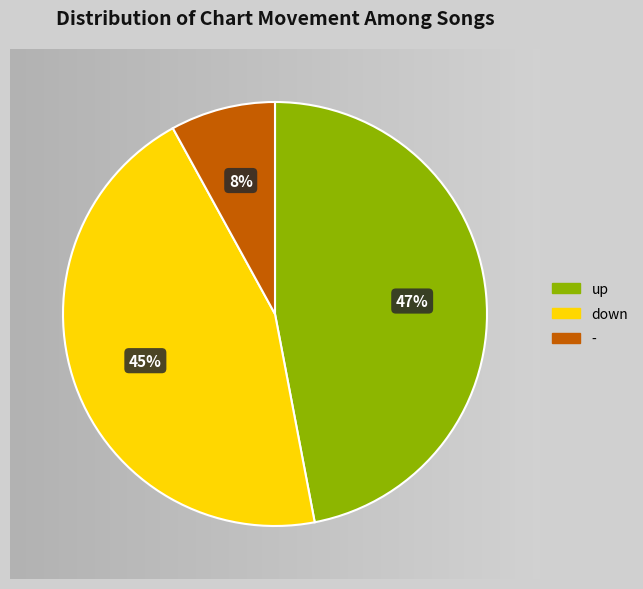

Which has a higher value, - or down?

down